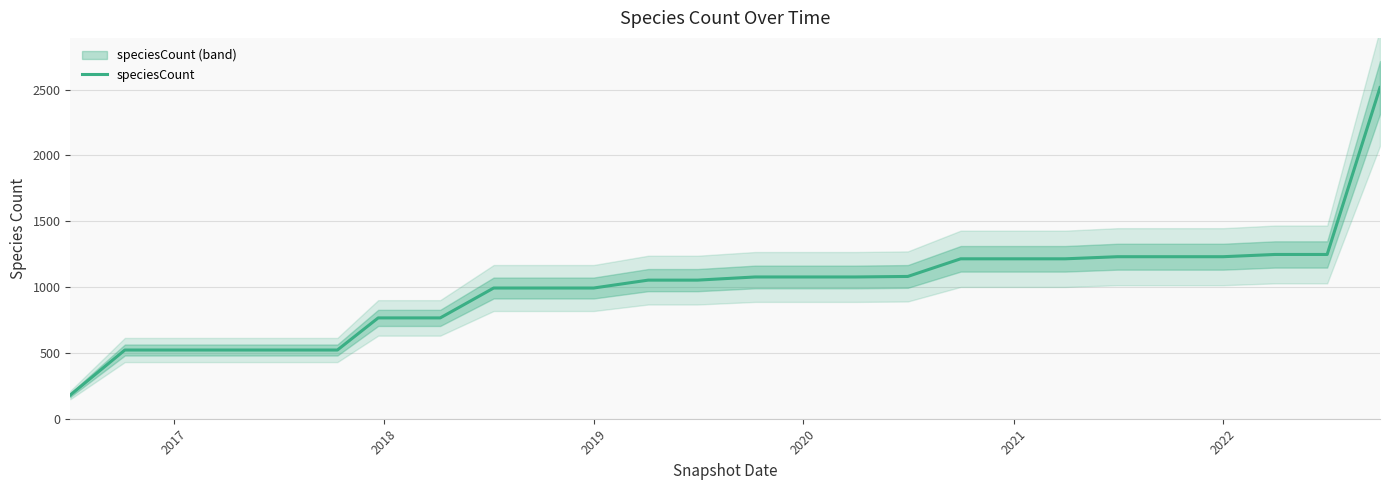

True or false: speciesCount has a value of 1231 at 2022.

True